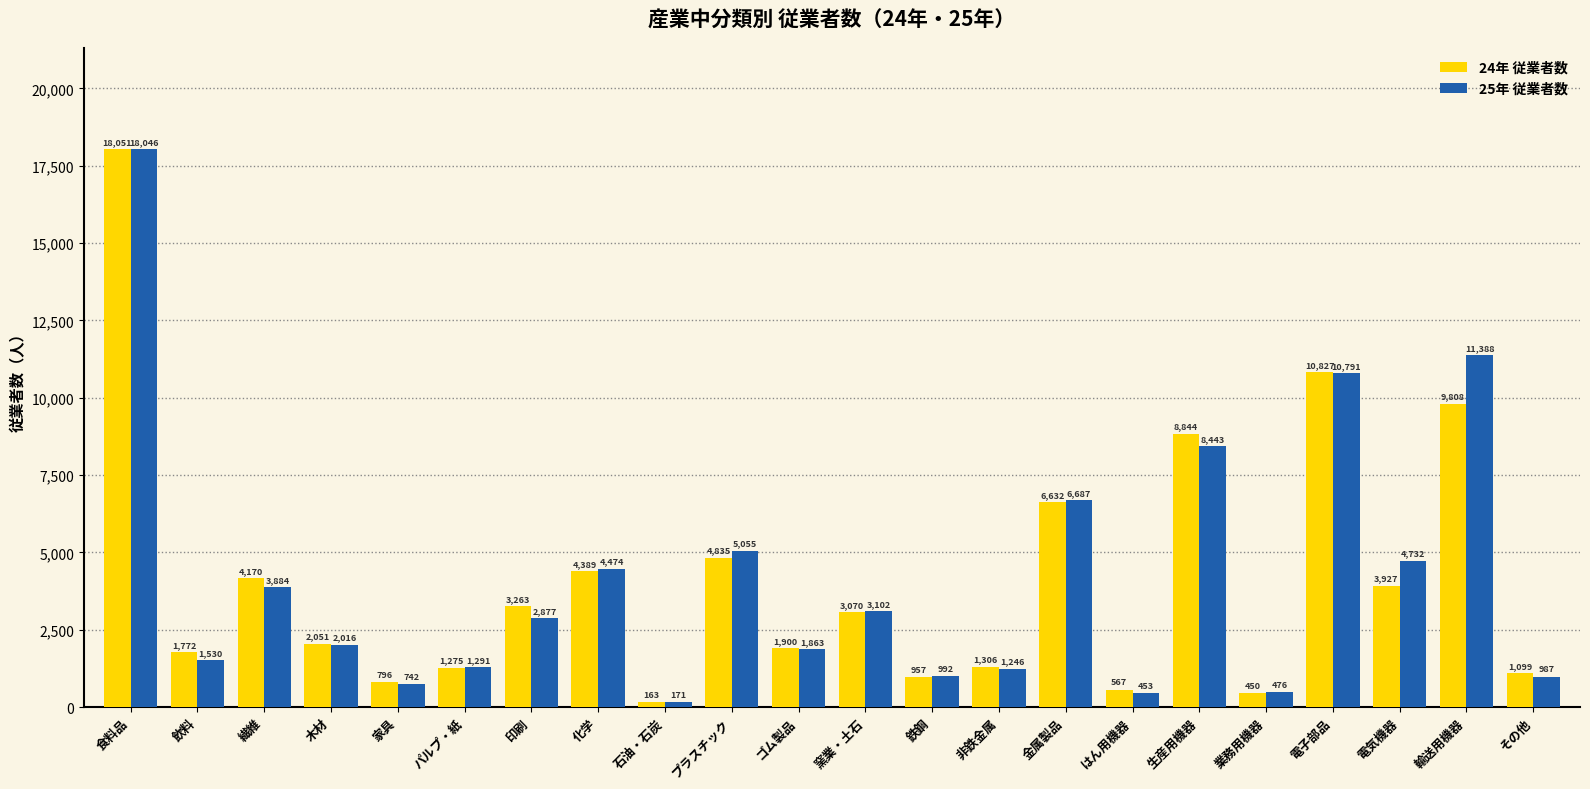

Which series has the largest total across all categories?

25年 従業者数